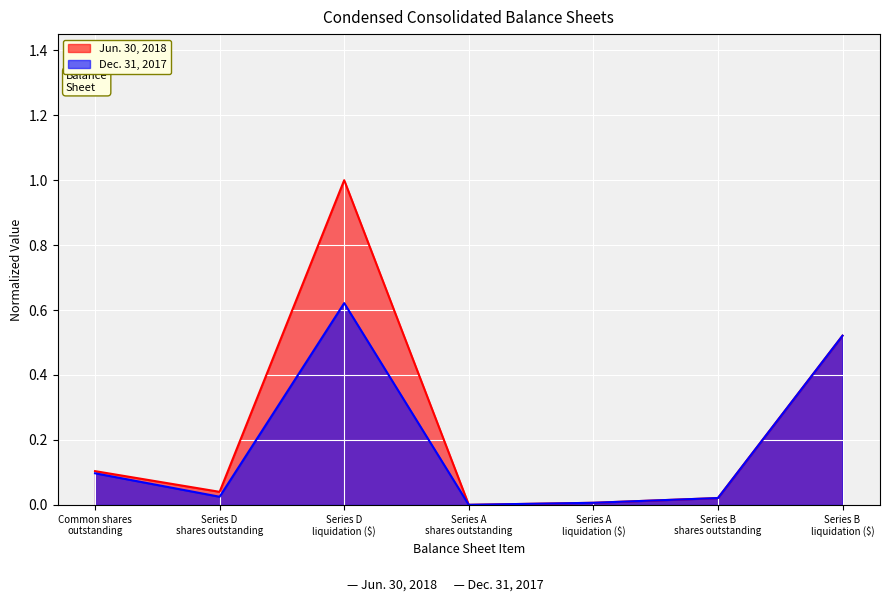

Between Series A
liquidation ($) and Series B
liquidation ($), which series saw the biggest shift?

Jun. 30, 2018